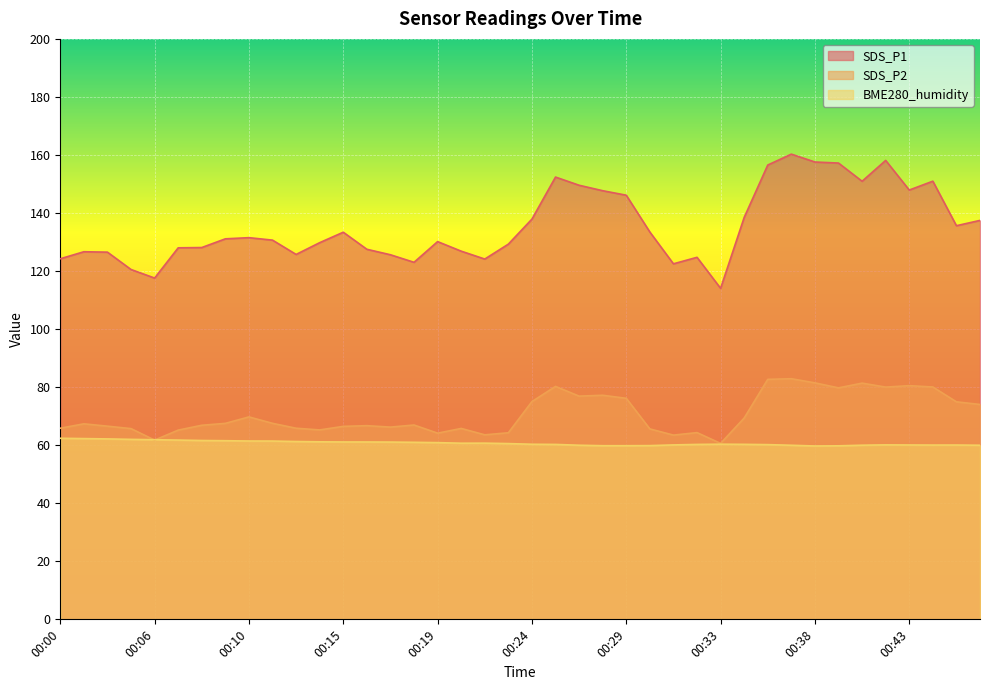

How many interior local valleys does the BME280_humidity series have?

3